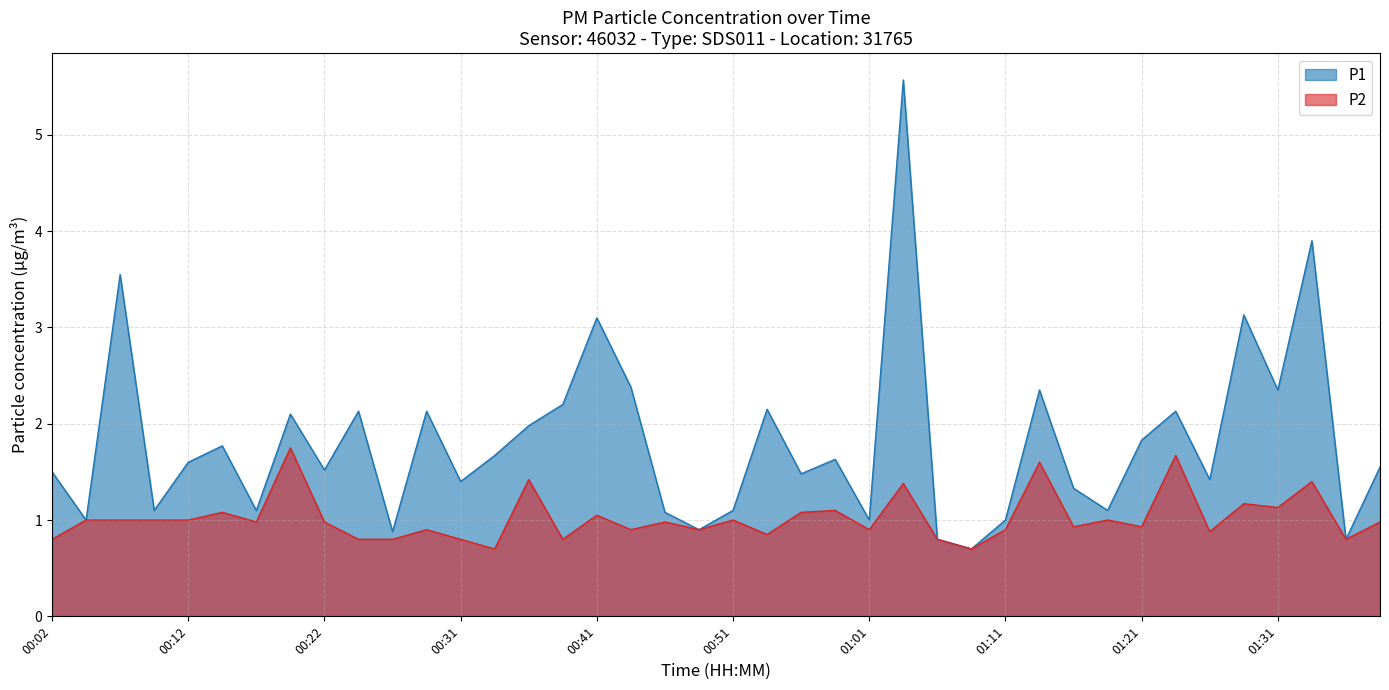

What are all the series names shown in the legend?

P1, P2